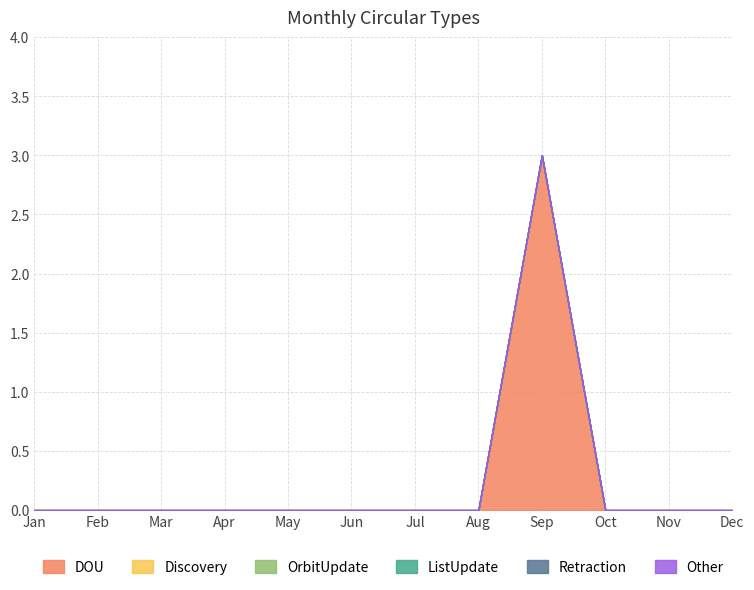

Which label corresponds to the smallest value in the chart?

Jan